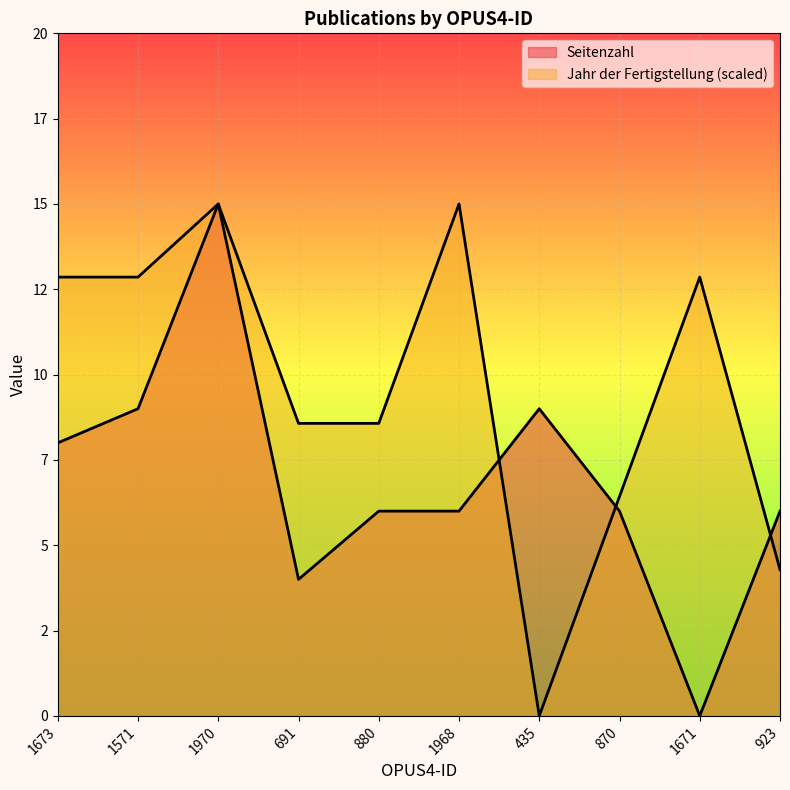

True or false: Jahr der Fertigstellung has a value of 3.8 at 691.

False